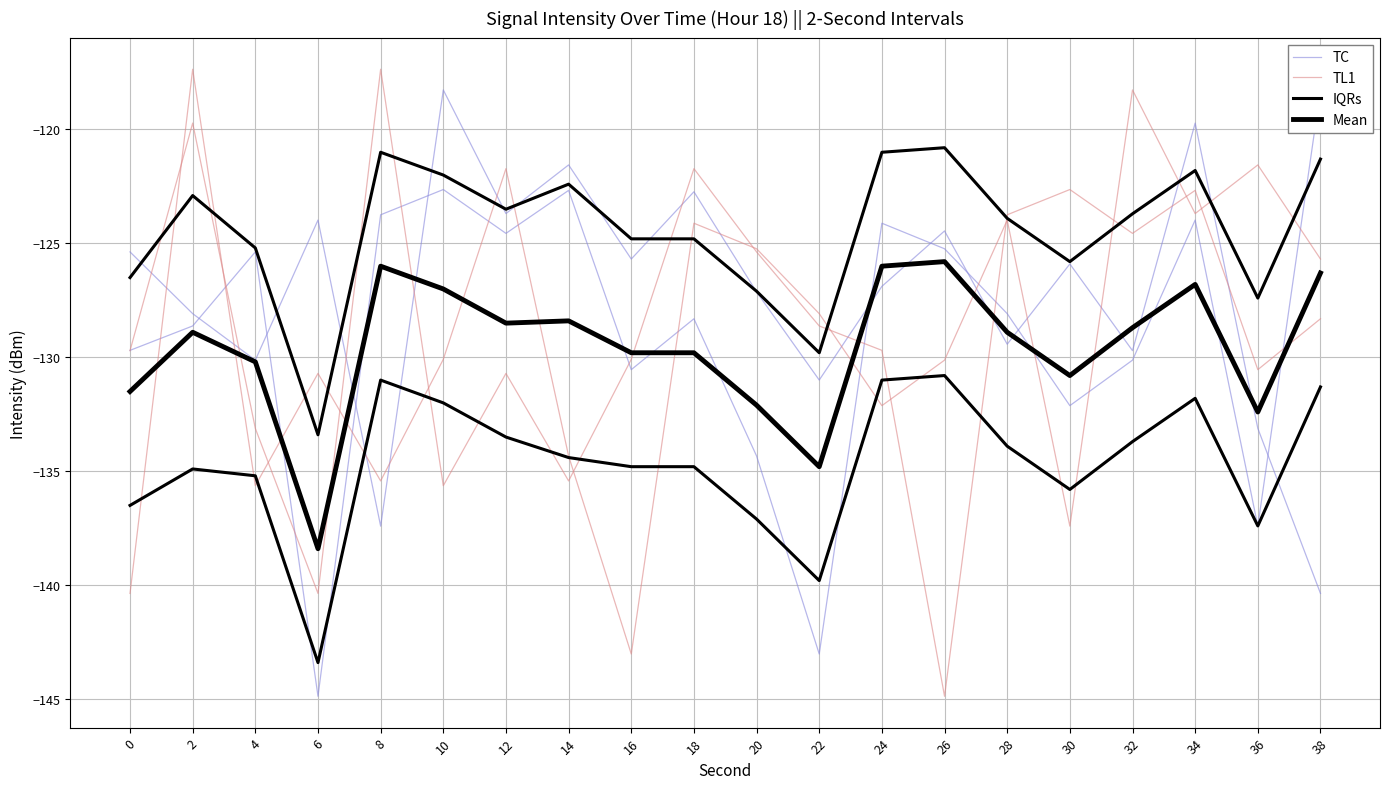

Reading left to right, list all the values displayed in this chart.

TC: 0=-129.7	2=-128.6	4=-125.4	6=-144.9	8=-123.7	10=-122.6	12=-124.6	14=-122.7	16=-130.5	18=-128.3	20=-134.3	22=-143.0	24=-124.1	26=-125.2	28=-128.1	30=-132.1	32=-130.1	34=-124.0	36=-137.4	38=-118.3
TL1: 0=-129.7	2=-119.7	4=-133.1	6=-140.4	8=-117.4	10=-135.6	12=-130.7	14=-135.4	16=-130.1	18=-121.7	20=-125.4	22=-128.6	24=-129.7	26=-144.9	28=-123.7	30=-122.6	32=-124.6	34=-122.7	36=-130.5	38=-128.3
IQRs: 0=-126.5	2=-122.9	4=-125.2	6=-133.4	8=-121.0	10=-122.0	12=-123.5	14=-122.4	16=-124.8	18=-124.8	20=-127.1	22=-129.8	24=-121.0	26=-120.8	28=-123.9	30=-125.8	32=-123.7	34=-121.8	36=-127.4	38=-121.3
Mean: 0=-131.5	2=-128.9	4=-130.2	6=-138.4	8=-126.0	10=-127.0	12=-128.5	14=-128.4	16=-129.8	18=-129.8	20=-132.1	22=-134.8	24=-126.0	26=-125.8	28=-128.9	30=-130.8	32=-128.7	34=-126.8	36=-132.4	38=-126.3